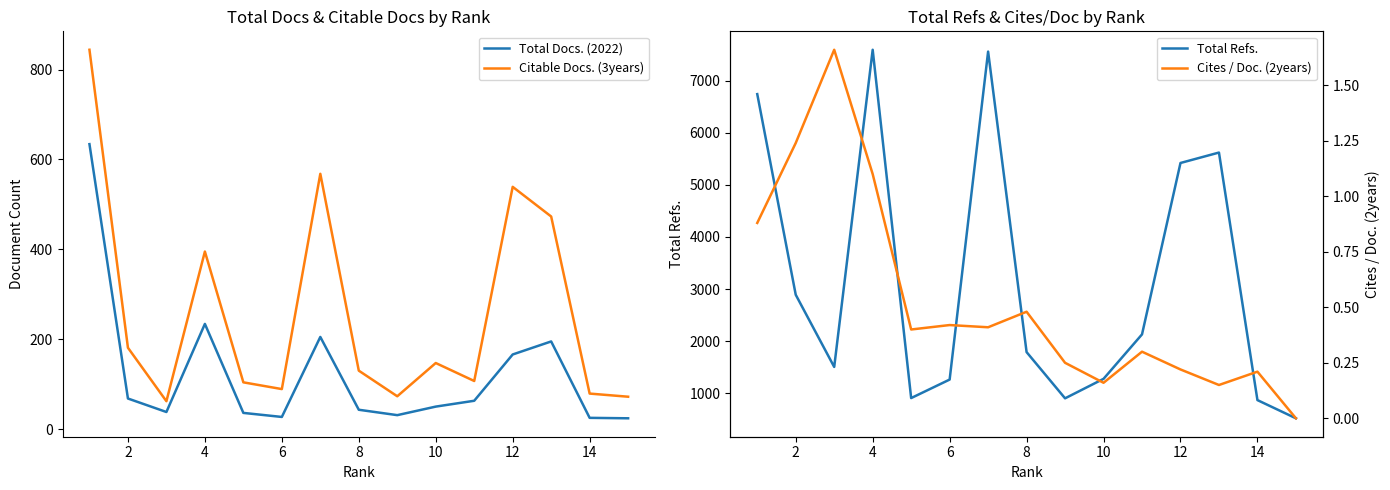

At how many categories does at least one series exceed 2829?

6